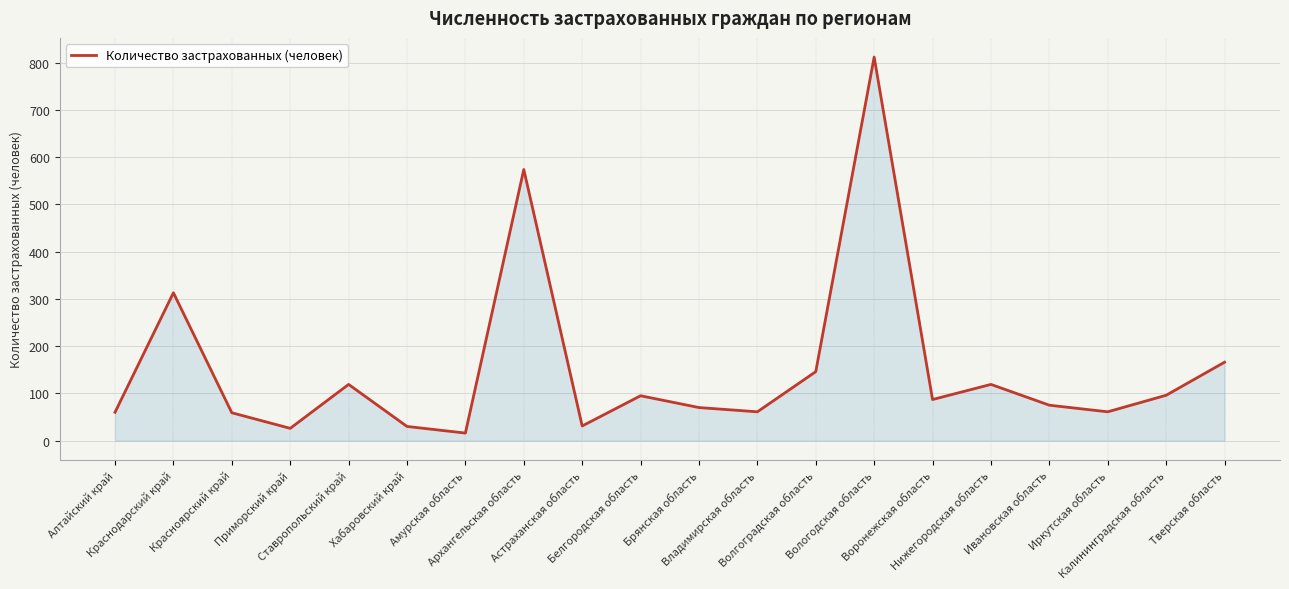

What is the maximum value shown in the chart?

812